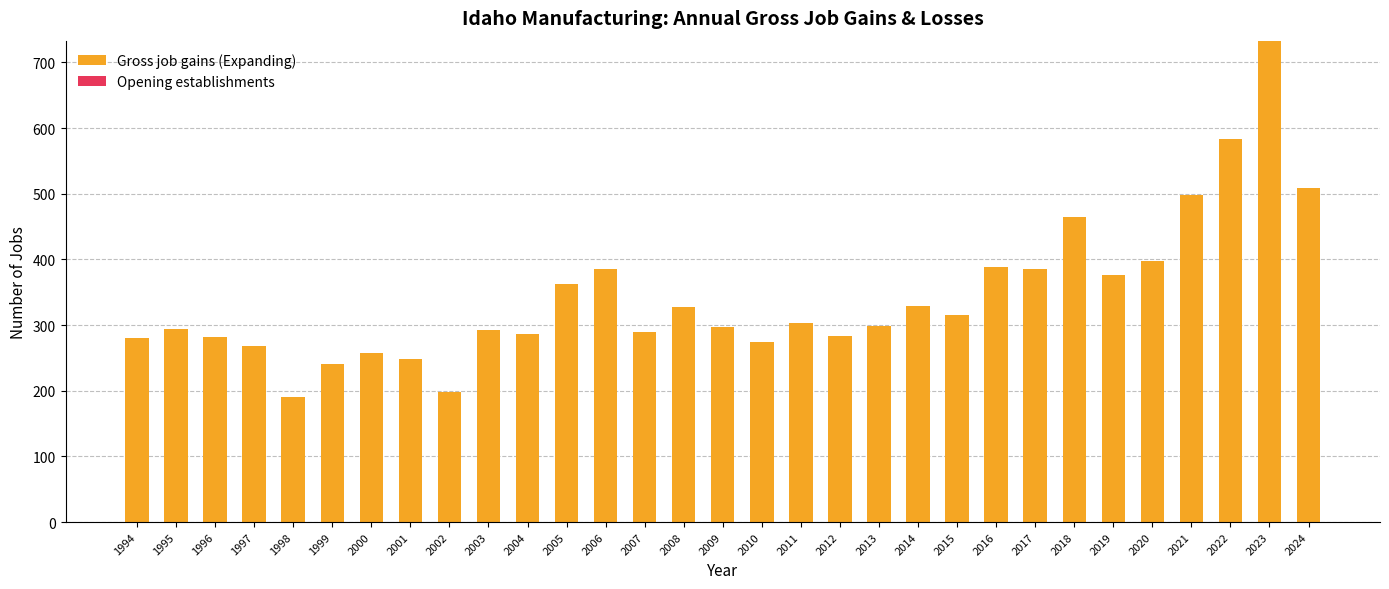

True or false: the data shows 106 at 2010.

False